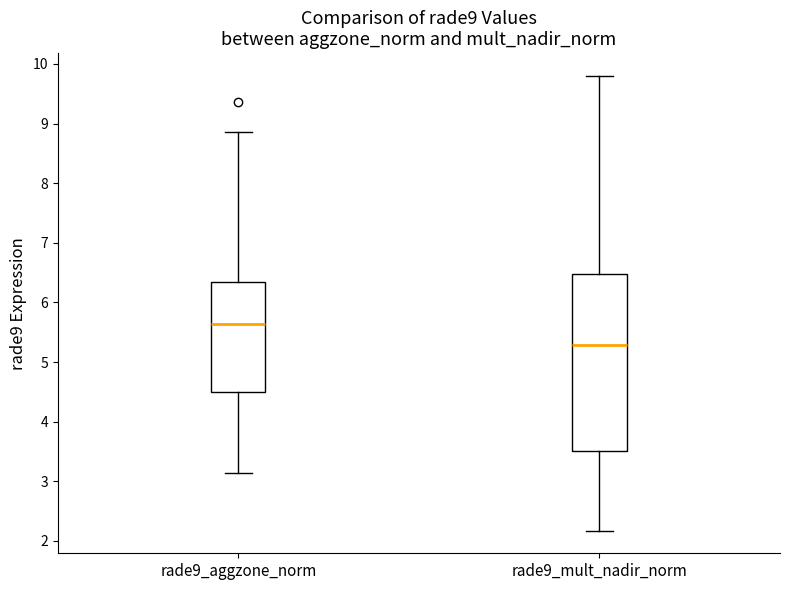

Reading left to right, read every box against the y-axis: the position of its median line, the range the box covers, and the ends of its whiskers. The values are not printed on the chart, so give them approximately, as read against the axis.

rade9_aggzone_norm: median 5.6, box 4.5 to 6.3, whiskers 3.1 to 8.9
rade9_mult_nadir_norm: median 5.3, box 3.5 to 6.5, whiskers 2.2 to 9.8